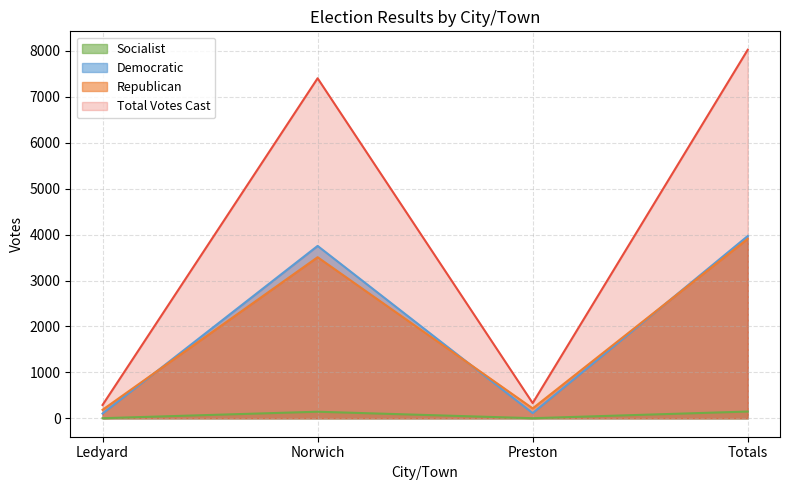

What is the difference between the highest and lowest values at Preston?

329